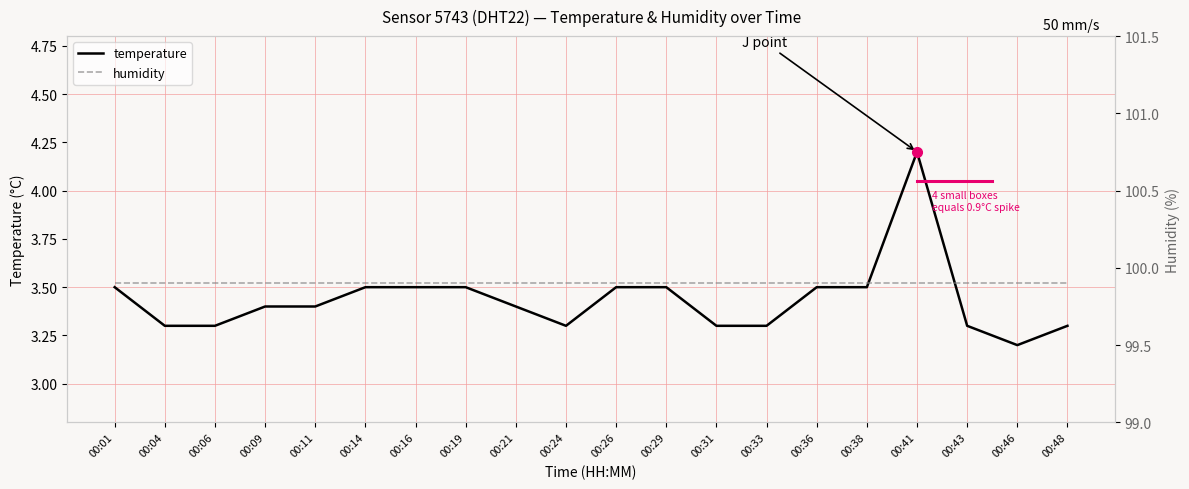

What is the sum of all humidity values?

1998.0